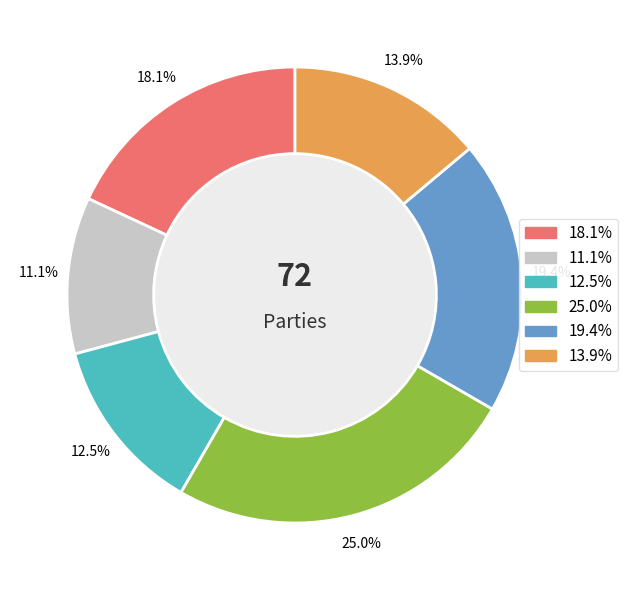

Is there any slice that represents more than half of the pie?

No